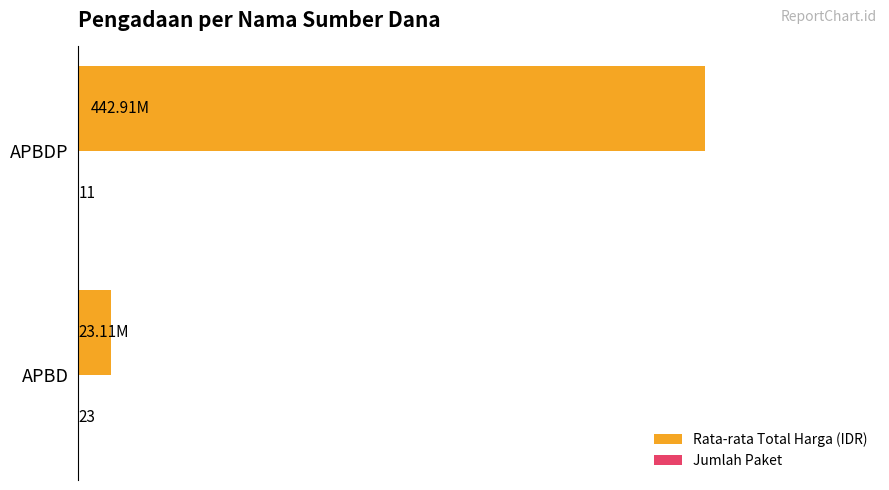

At which category is the sum across all series the highest?

APBDP